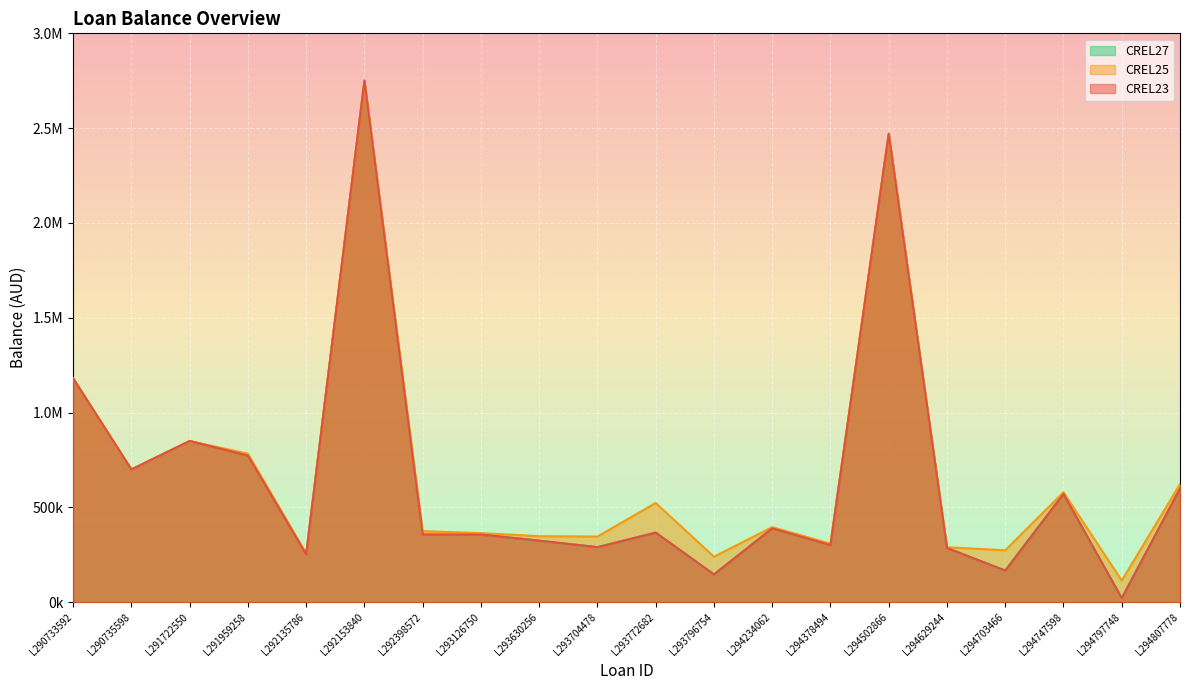

At which category does the chart reach its peak across all series?

L292153840